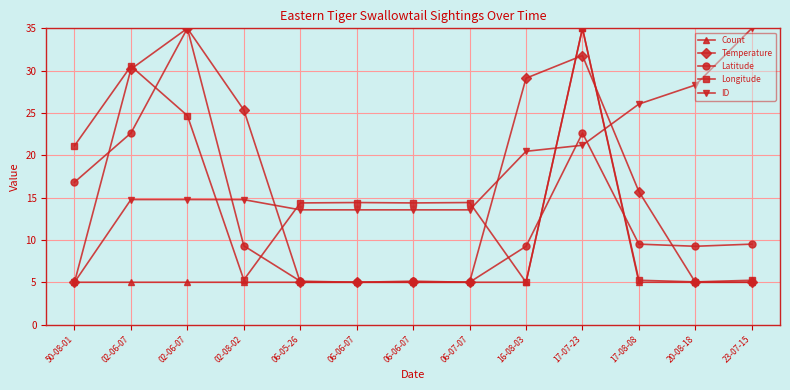

How many series are shown in this chart?

5